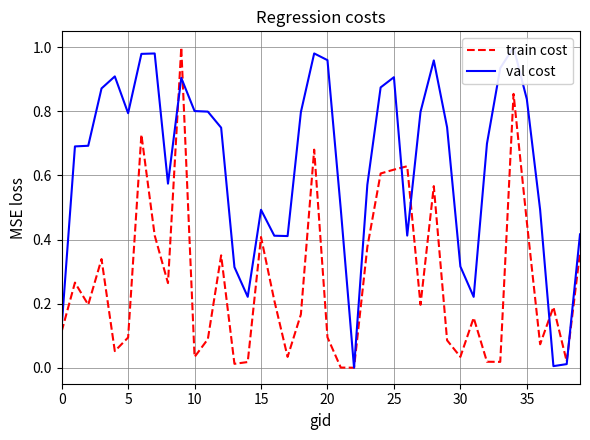

True or false: val cost has a value of 0.1 at 30.

False